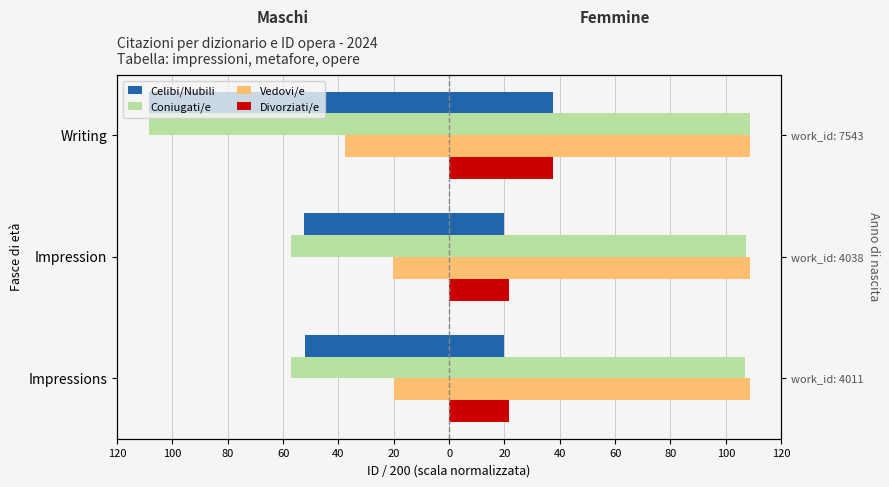

Is it true that Coniugati/e equals -29.0 at Impressions?

False